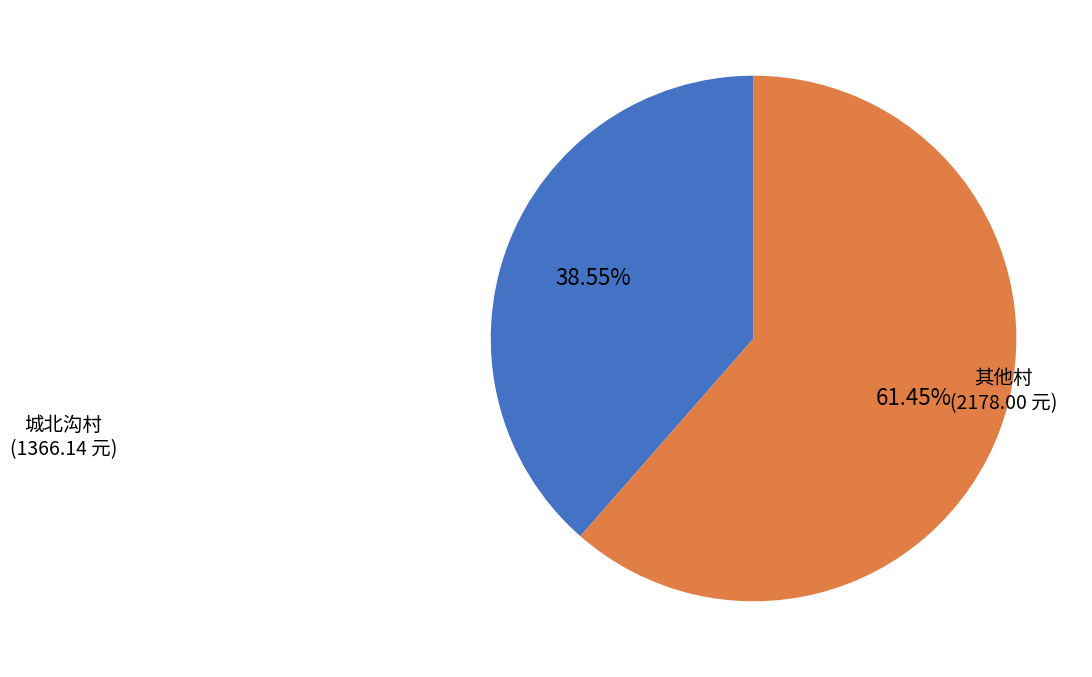

Does any single category account for the majority?

Yes